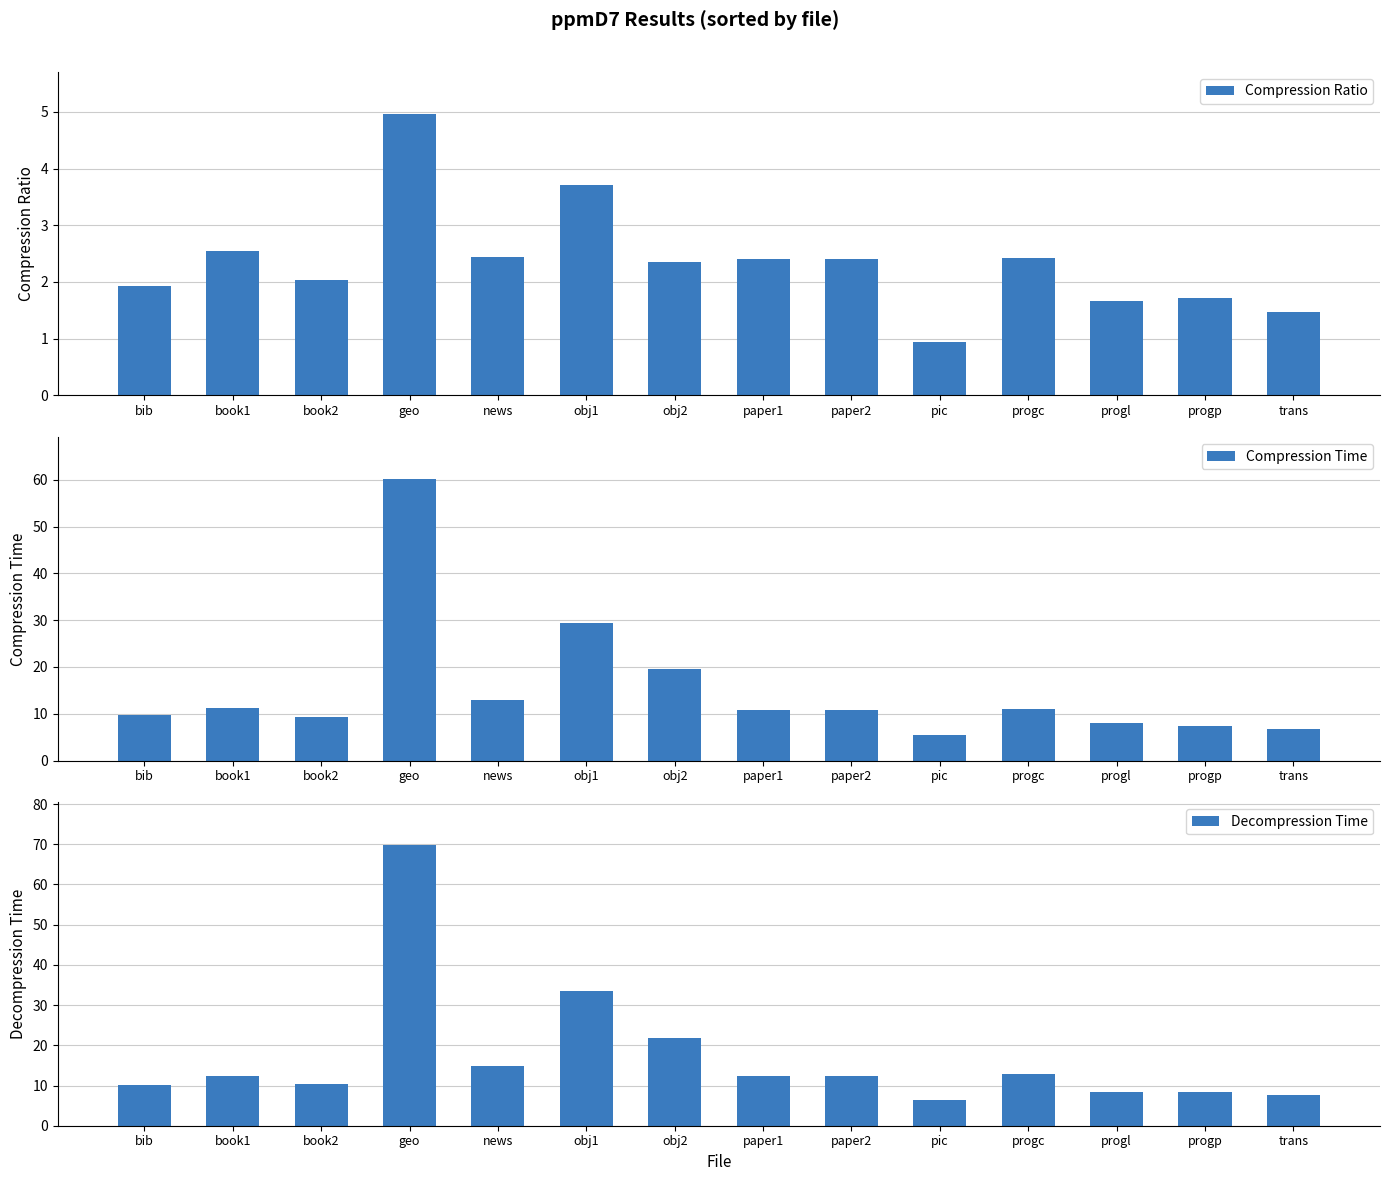

Count the number of categories in the chart.

14